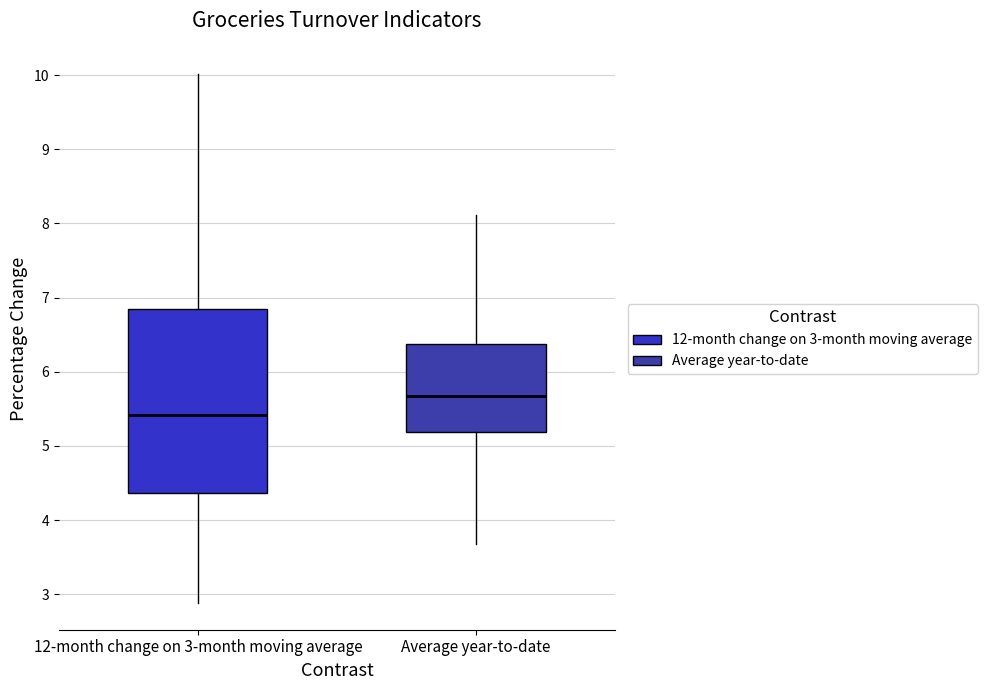

Reading left to right, transcribe this box plot: for each box, give where its median line is, the range the box spans, and where its two whiskers end, as read against the y-axis. The values are not printed on the chart, so give them approximately, as read against the axis.

12-month change on 3-month moving average: median 5.4, box 4.4 to 6.8, whiskers 2.9 to 10.0
Average year-to-date: median 5.7, box 5.2 to 6.4, whiskers 3.7 to 8.1